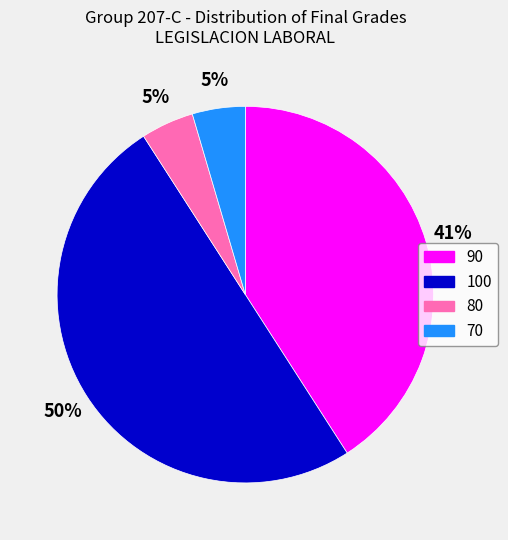

Is it true that 80 is 5% of the pie?

True